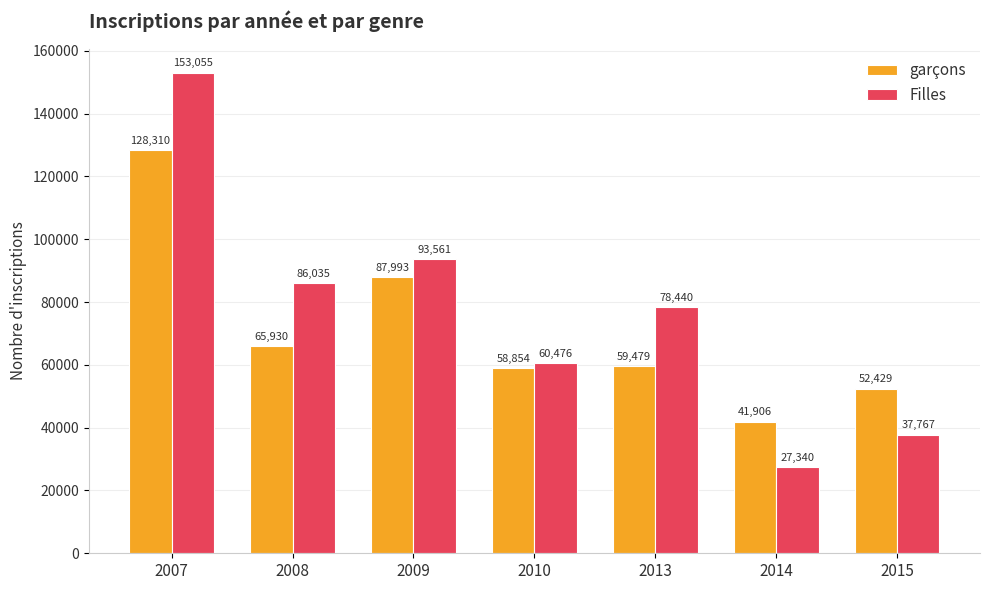

Between 2008 and 2009, which series saw the biggest shift?

garçons